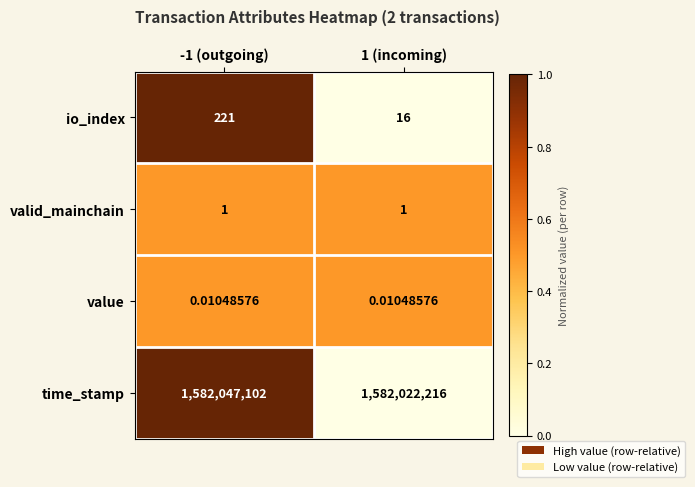

What is the total value across all series at -1 (outgoing)?

1582047324.0